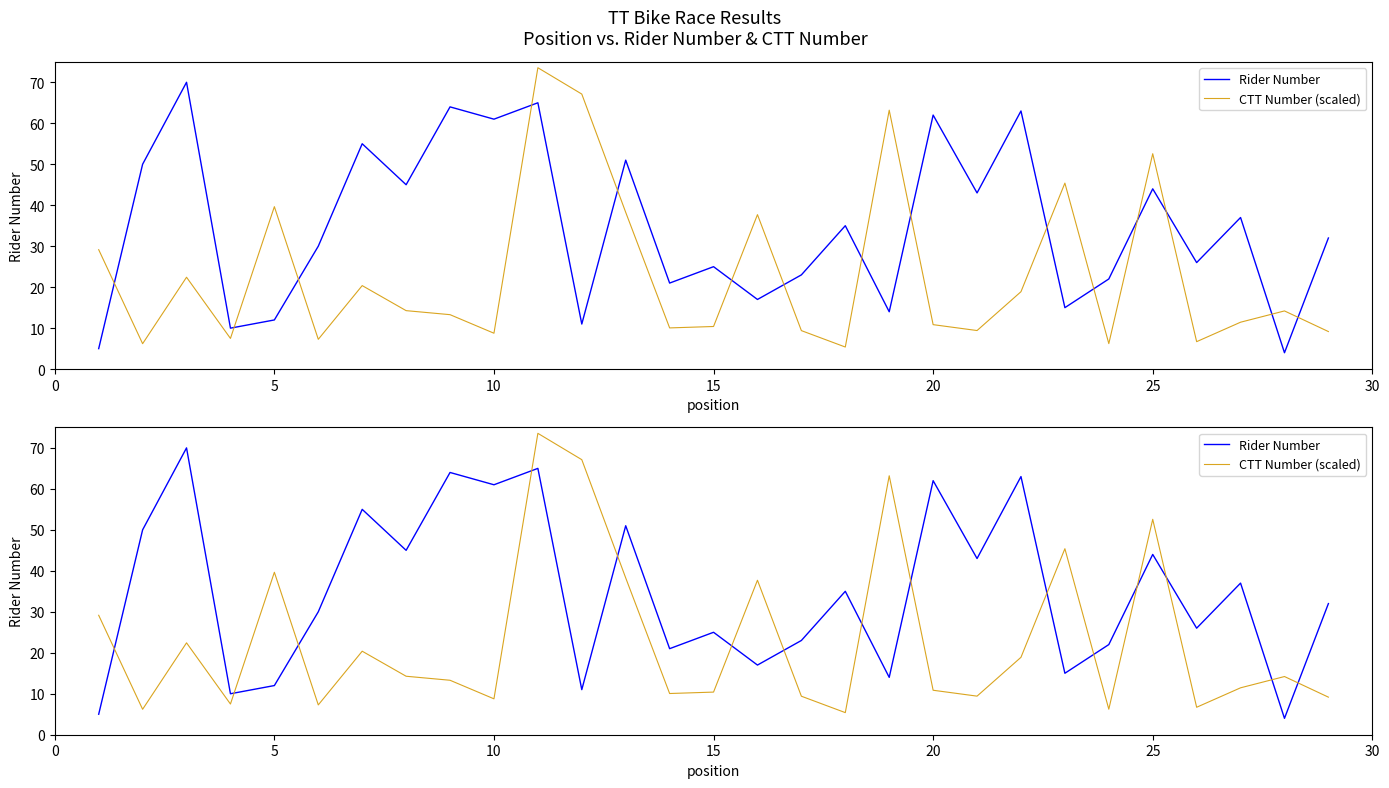

How many times do CTT Number (scaled) and Rider Number cross each other?

15